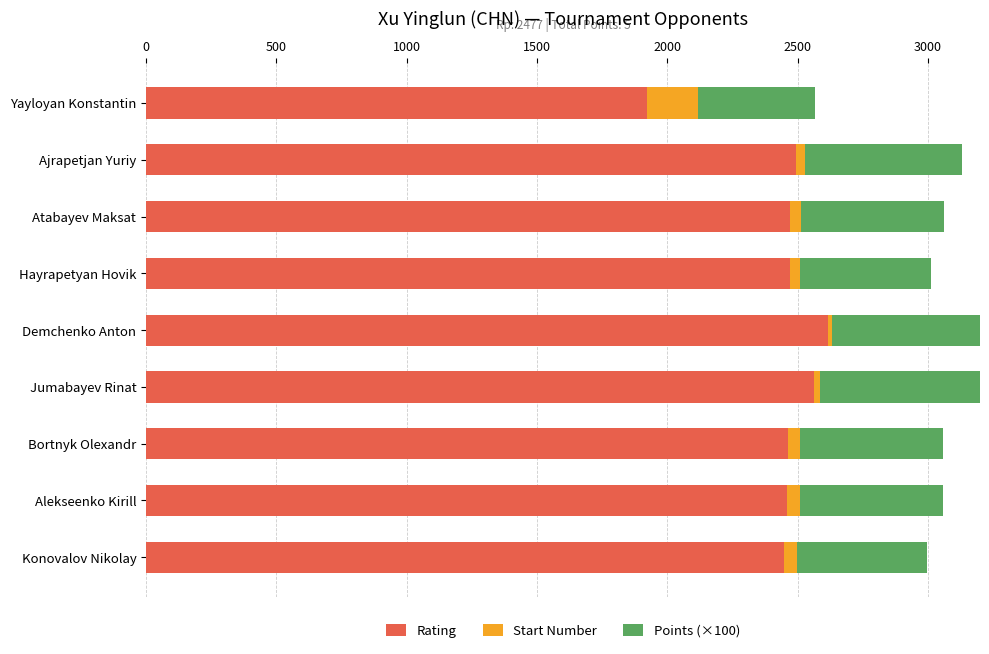

How many bars are there in total?

27